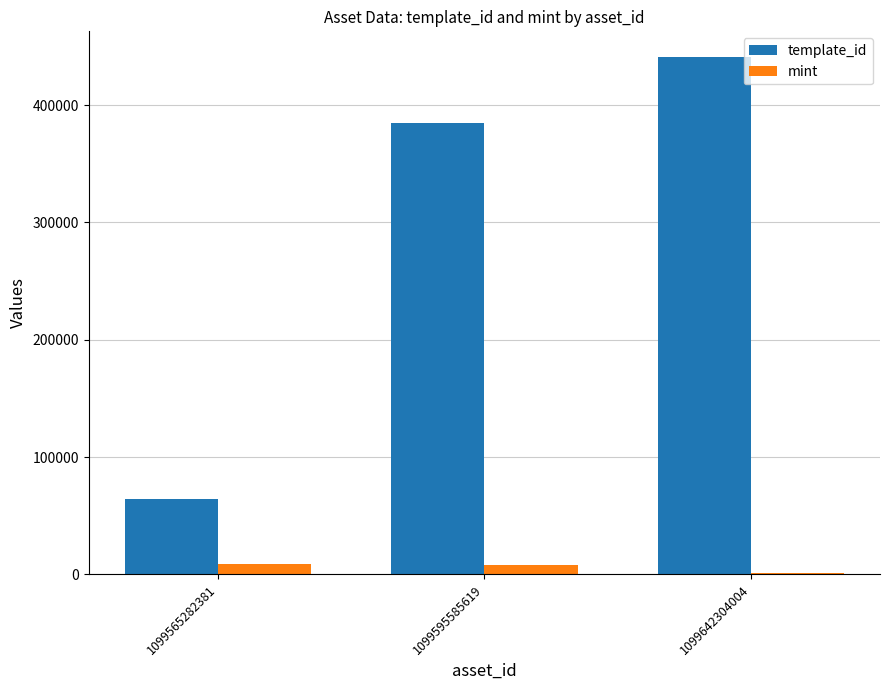

Which category has the highest value across all series?

1099642304004